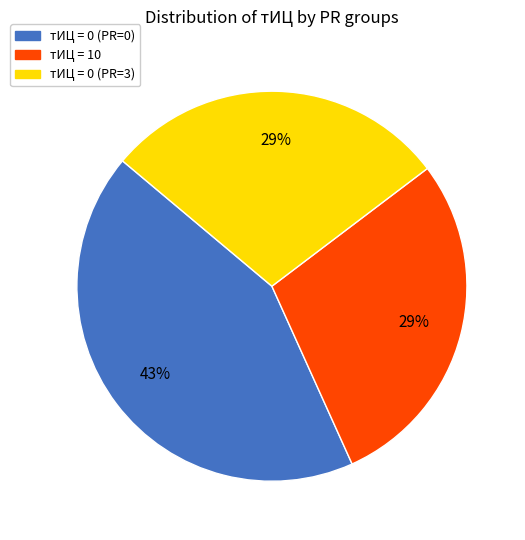

To the nearest percent, what percentage of the pie is тИЦ = 0 (PR=0)?

43%